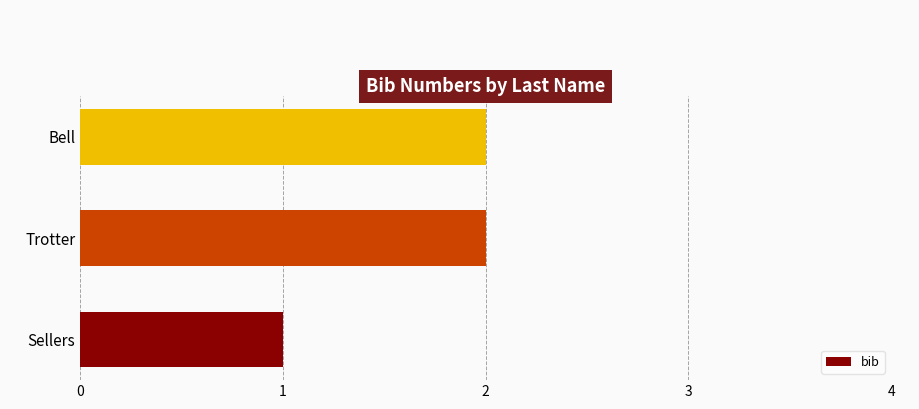

Reading bottom to top, extract all data points from this chart.

1	2	2